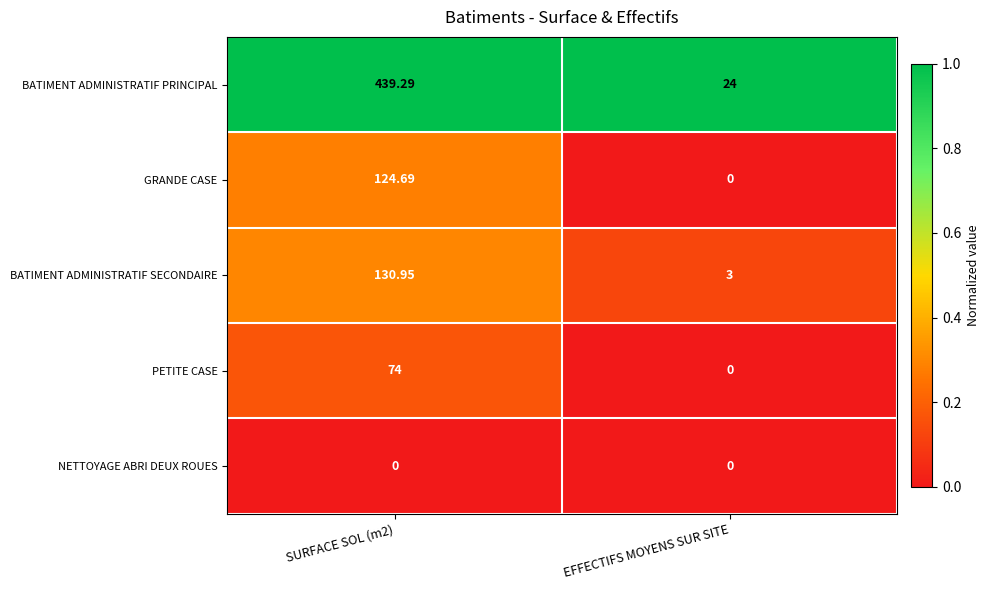

Between SURFACE SOL (m2) and EFFECTIFS MOYENS SUR SITE, which series saw the biggest shift?

BATIMENT ADMINISTRATIF PRINCIPAL